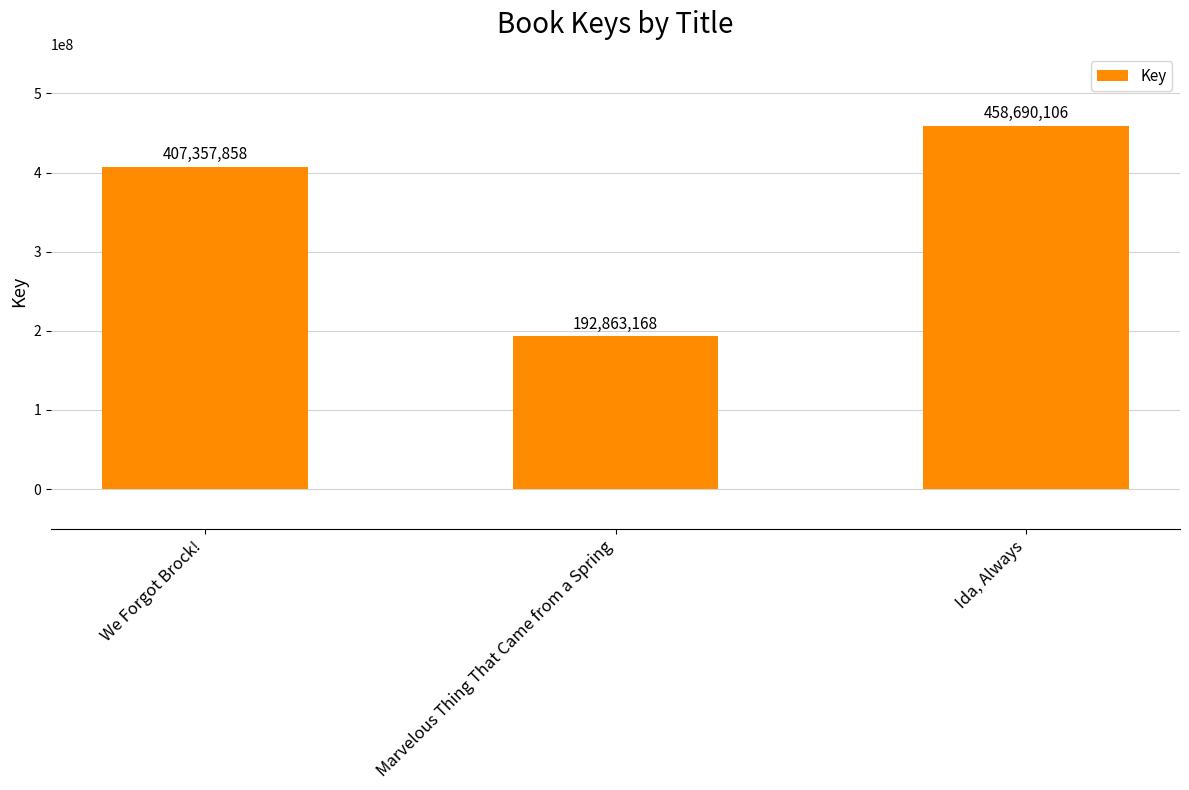

What value does the data have at Marvelous Thing That Came from a Spring?

192863168